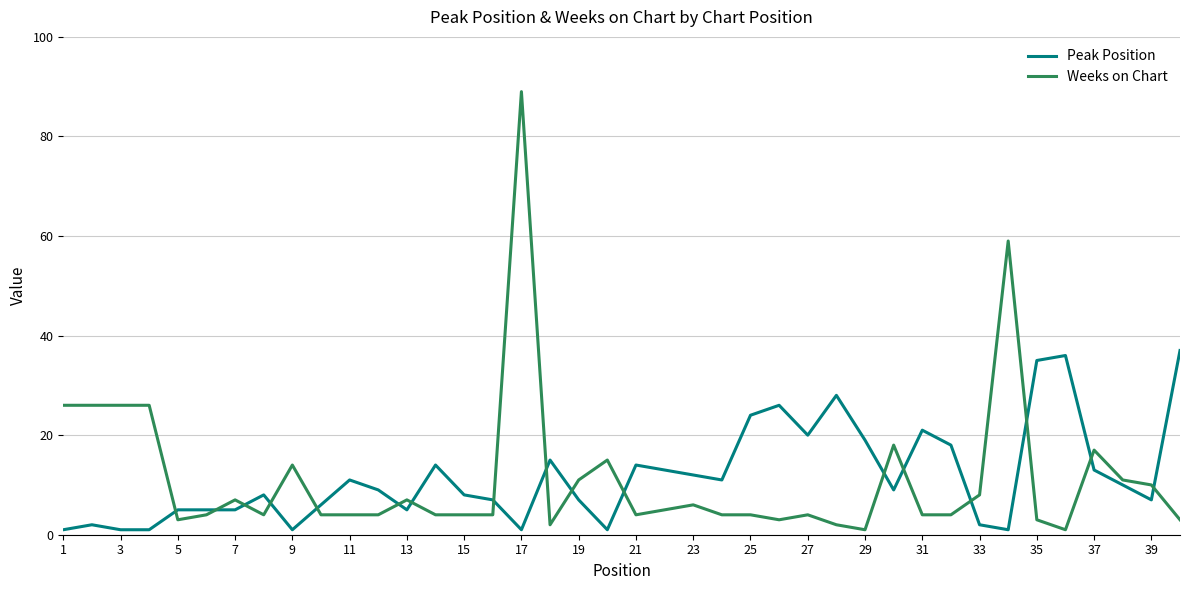

What are all the series names shown in the legend?

Peak Position, Weeks on Chart